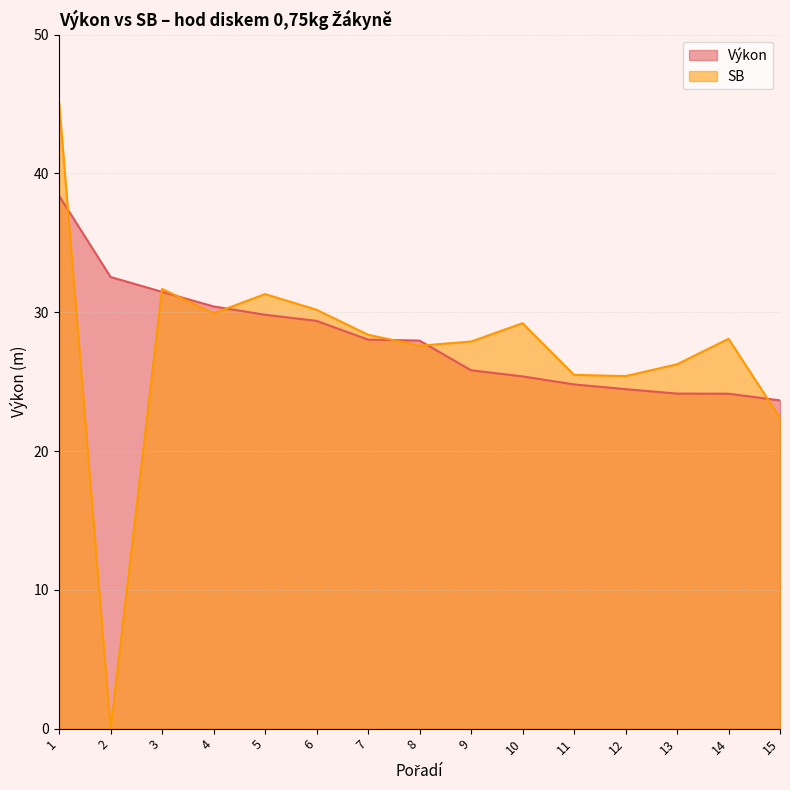

What is the difference between the maximum and minimum values in the Výkon series?

14.7